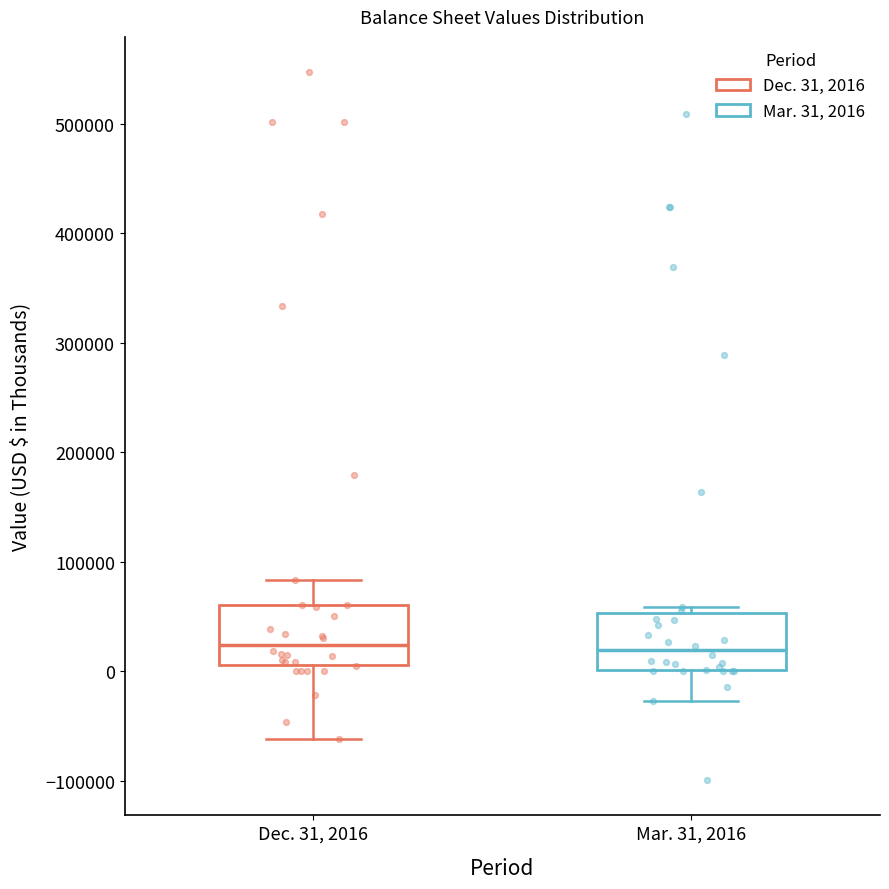

Reading left to right, read every box against the y-axis: the position of its median line, the range the box covers, and the ends of its whiskers. The values are not printed on the chart, so give them approximately, as read against the axis.

Dec. 31, 2016: median 20000, box 10000 to 60000, whiskers -60000 to 80000
Mar. 31, 2016: median 20000, box 0 to 50000, whiskers -30000 to 60000